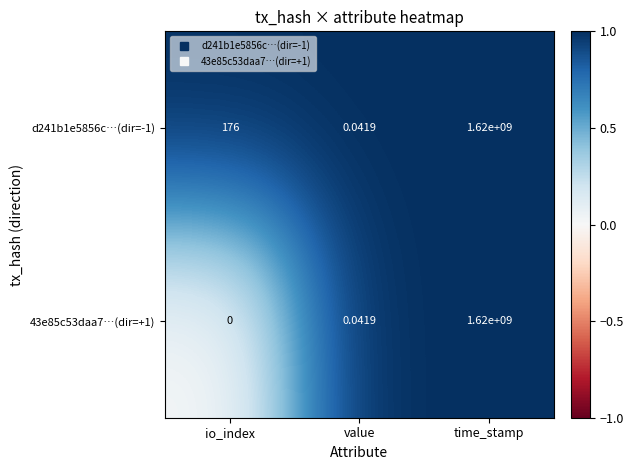

At which label does d241b1e5856c…(dir=-1) reach its minimum?

value